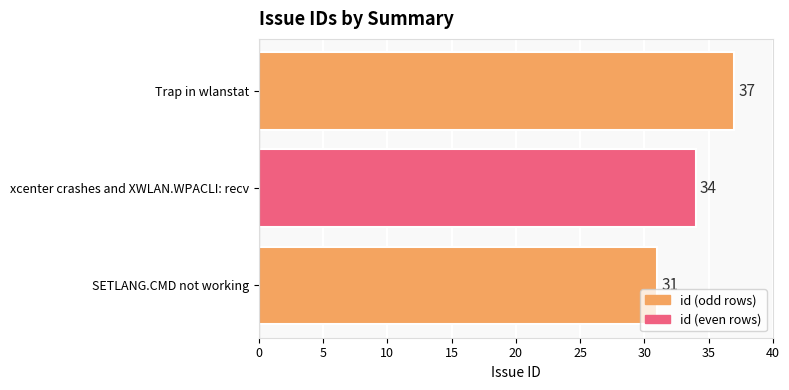

What is the sum of all values?

102